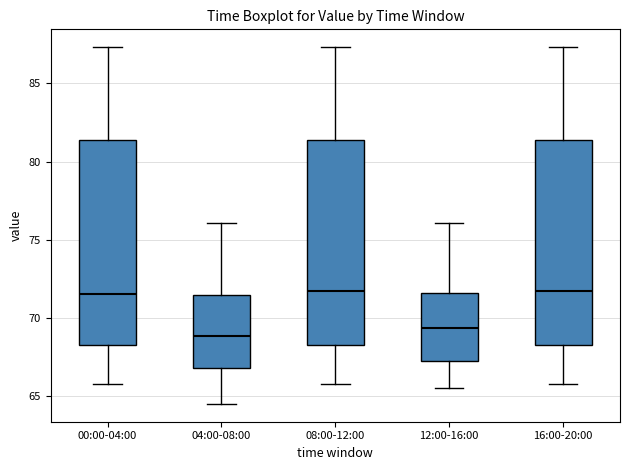

Which box has the lowest median line?

04:00-08:00